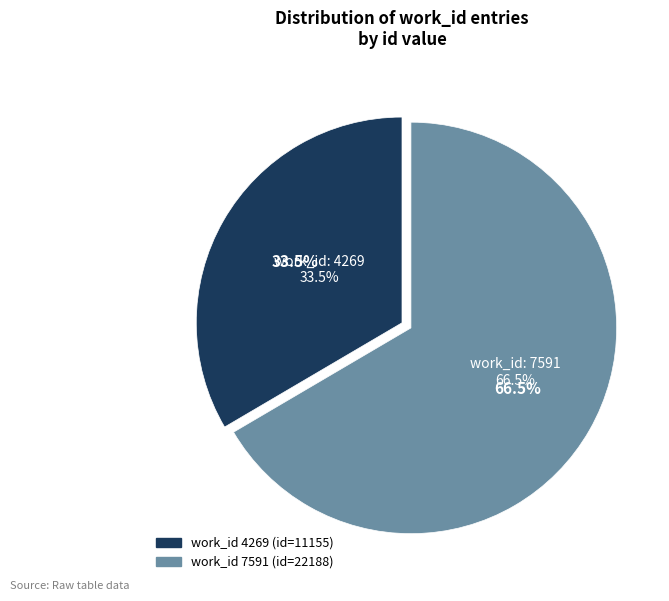

What percentage do 4269 and 7591 together represent?

100.0%